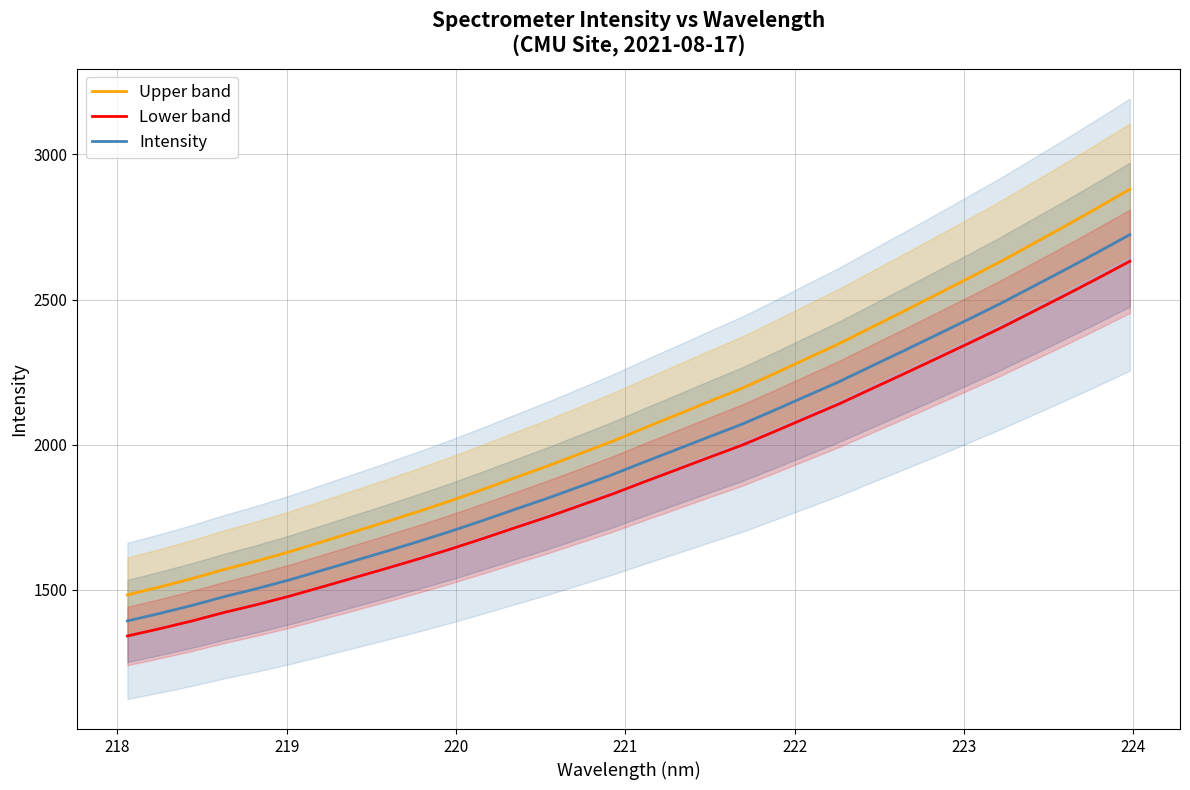

True or false: Intensity and Lower band cross at least once.

False